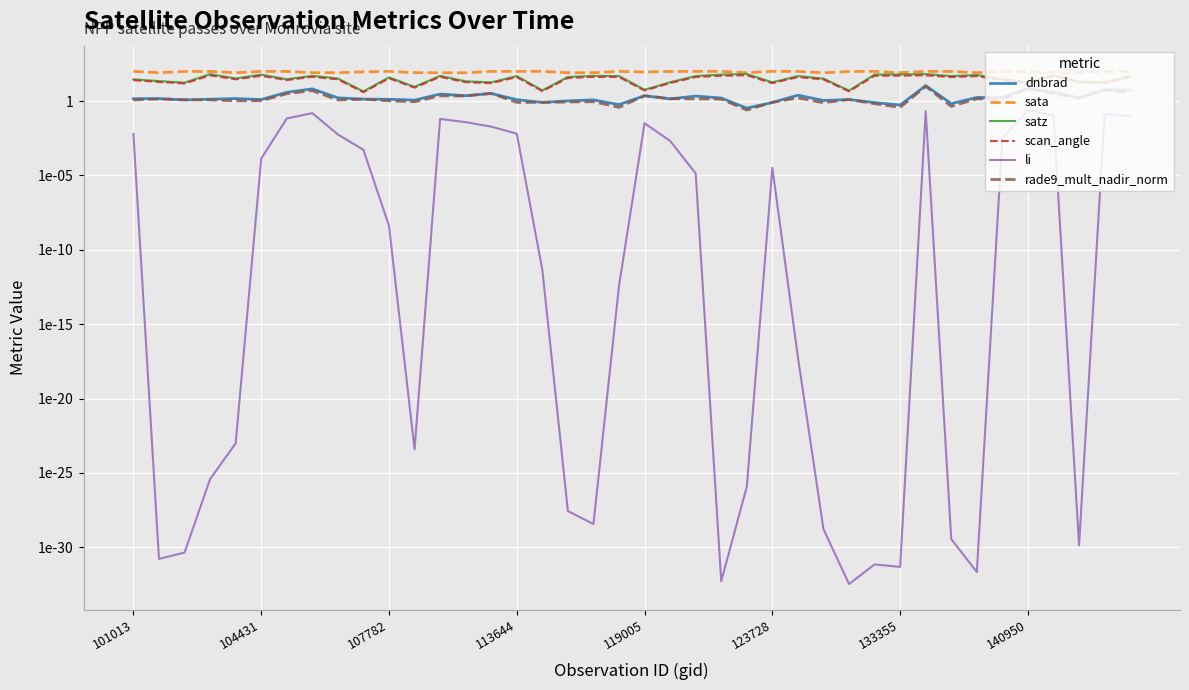

Which series has the largest total across all categories?

sata